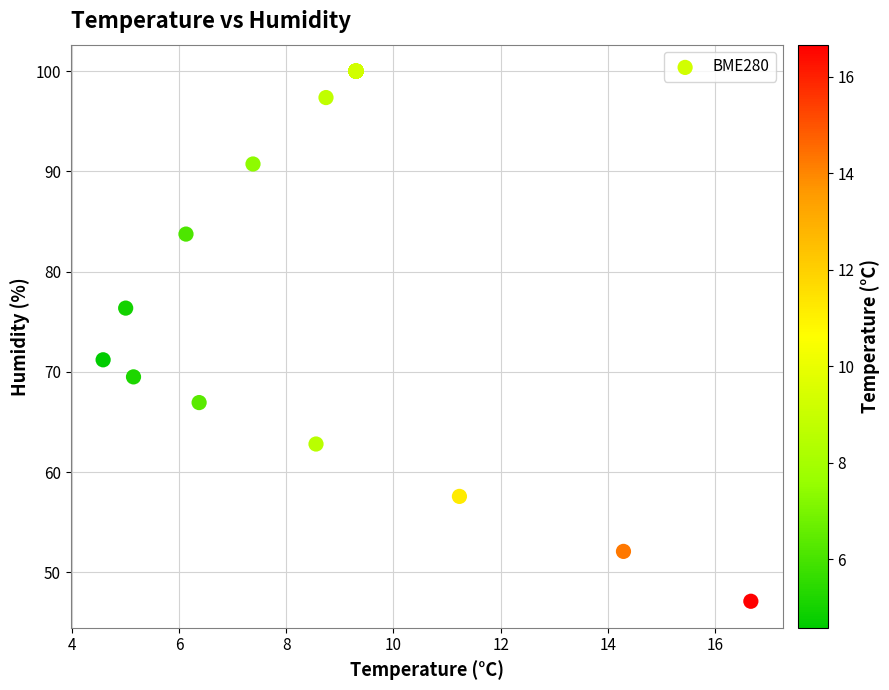

What Y value in the scatter plot is closest to 73?

71.2